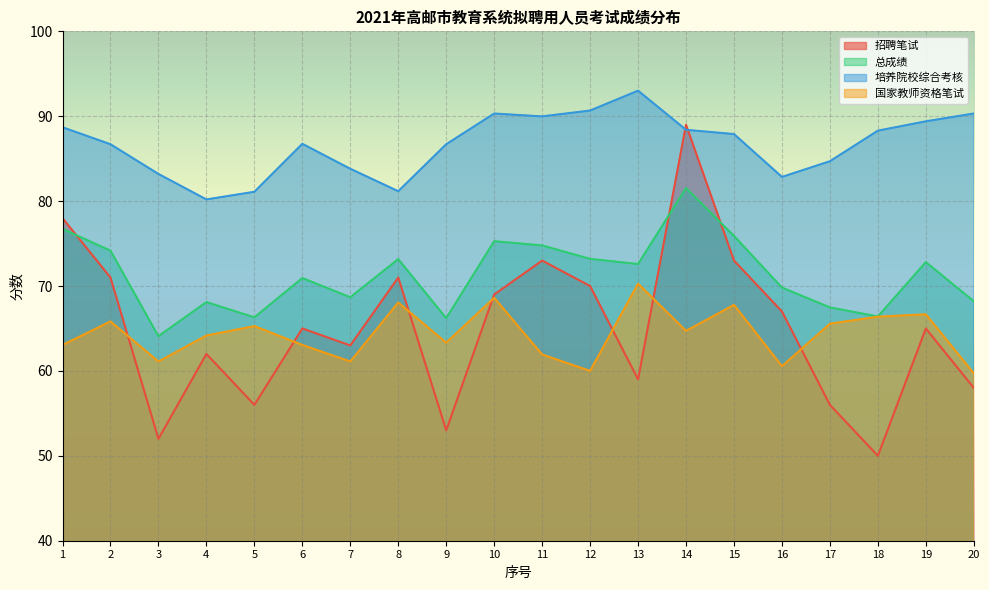

At which category is the sum across all series the highest?

14